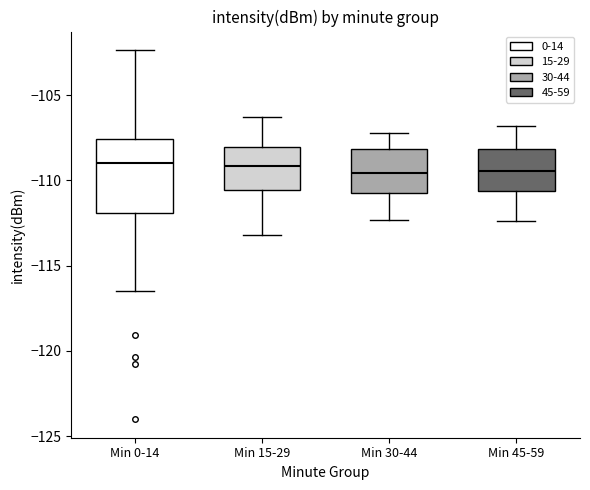

Comparing the boxes themselves (not the whiskers), which one is the tallest?

Min 0-14